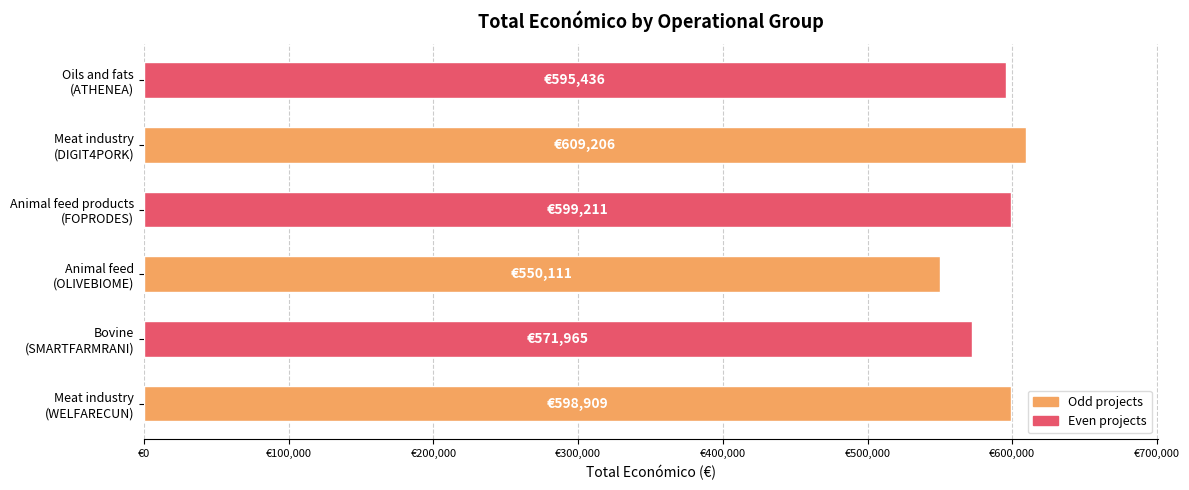

What is the average value?

587473